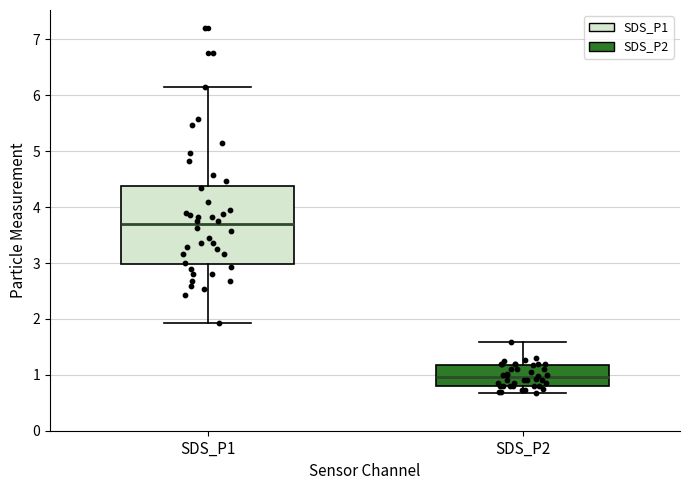

Comparing the boxes themselves (not the whiskers), which one is the tallest?

SDS_P1